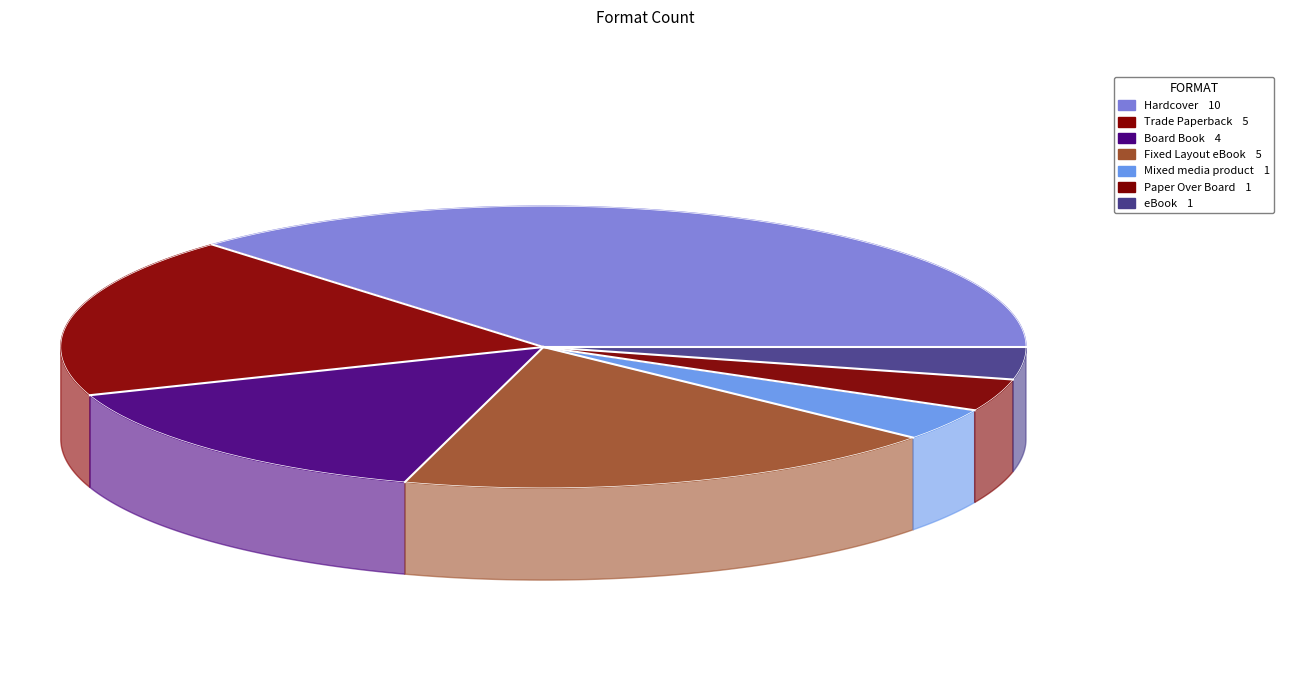

Which slice is the smallest?

Mixed media product